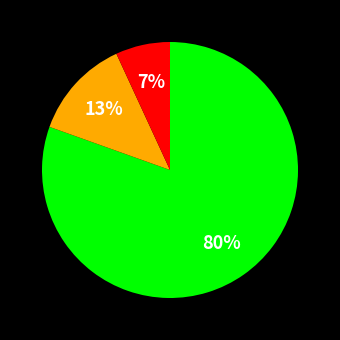

To the nearest percent, what is the average slice percentage?

33%